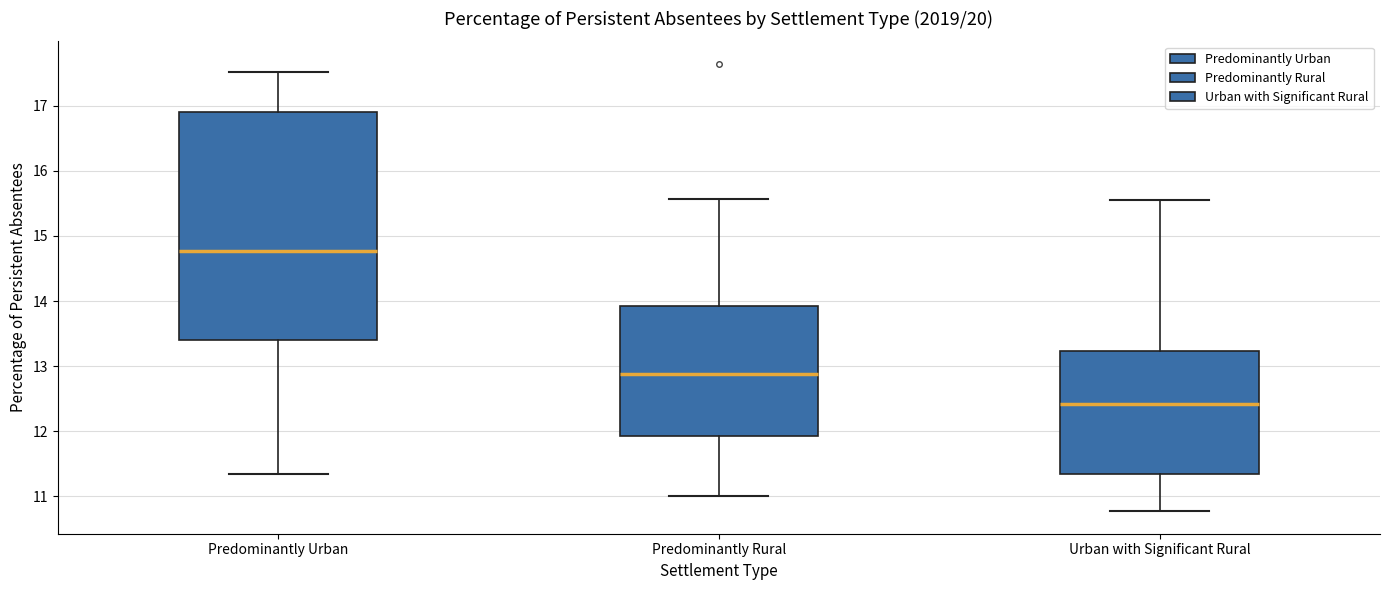

Where does the upper whisker of the box for Urban with Significant Rural end on the y-axis? The values are not printed on the chart, so give them approximately, as read against the axis.

15.6